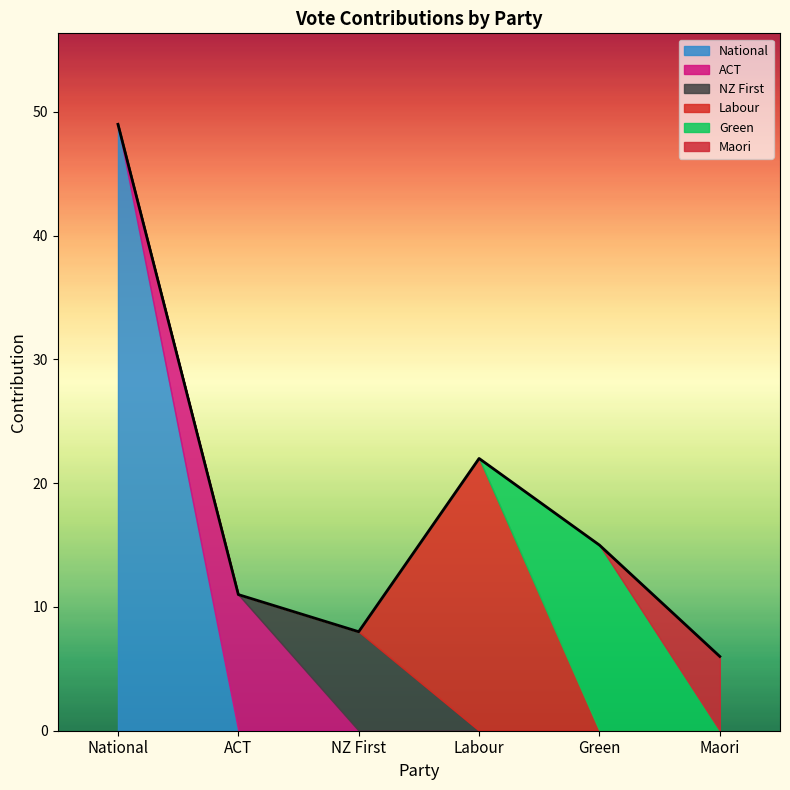

Between ACT and Labour, which series saw the biggest shift?

Labour